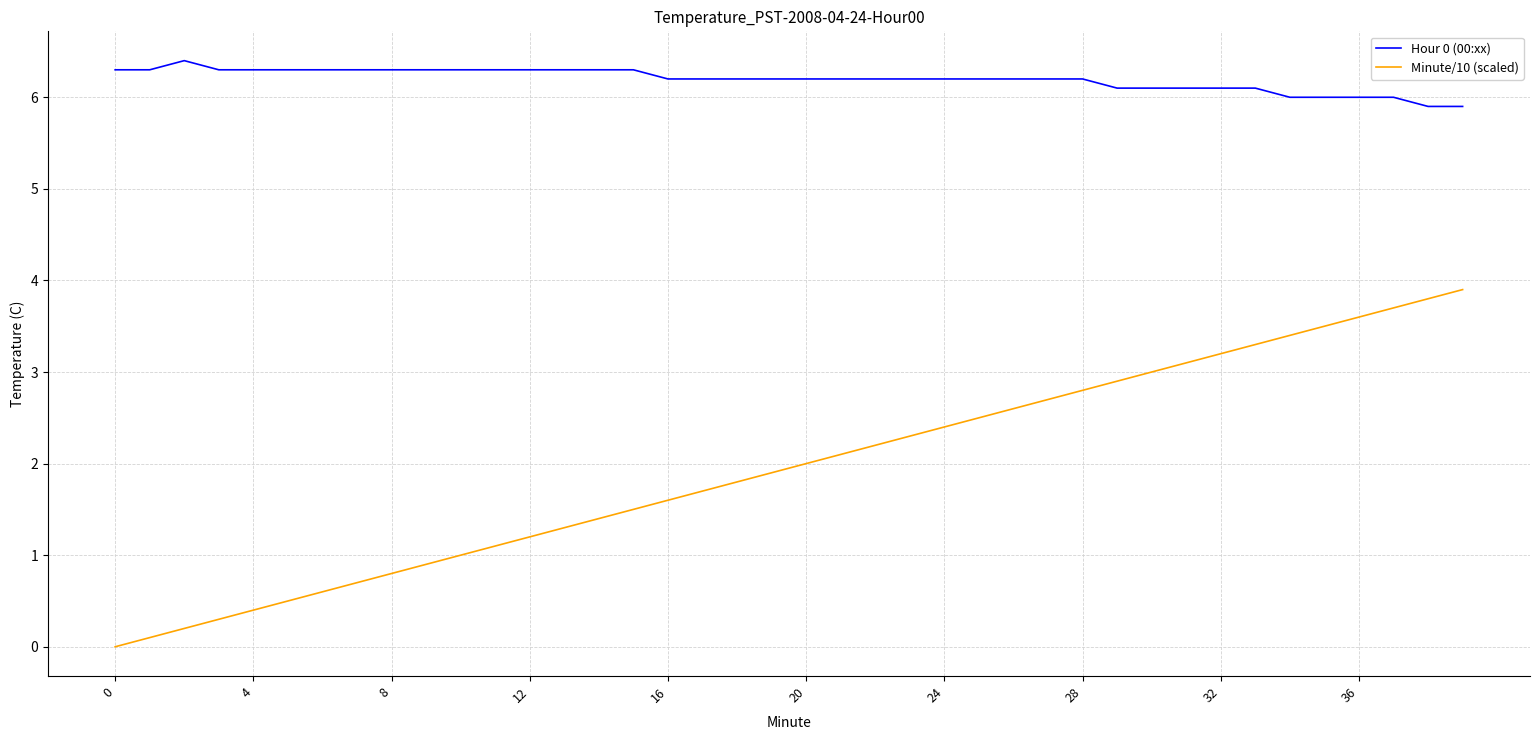

Which series has the largest total across all categories?

Hour 0 (00:xx)